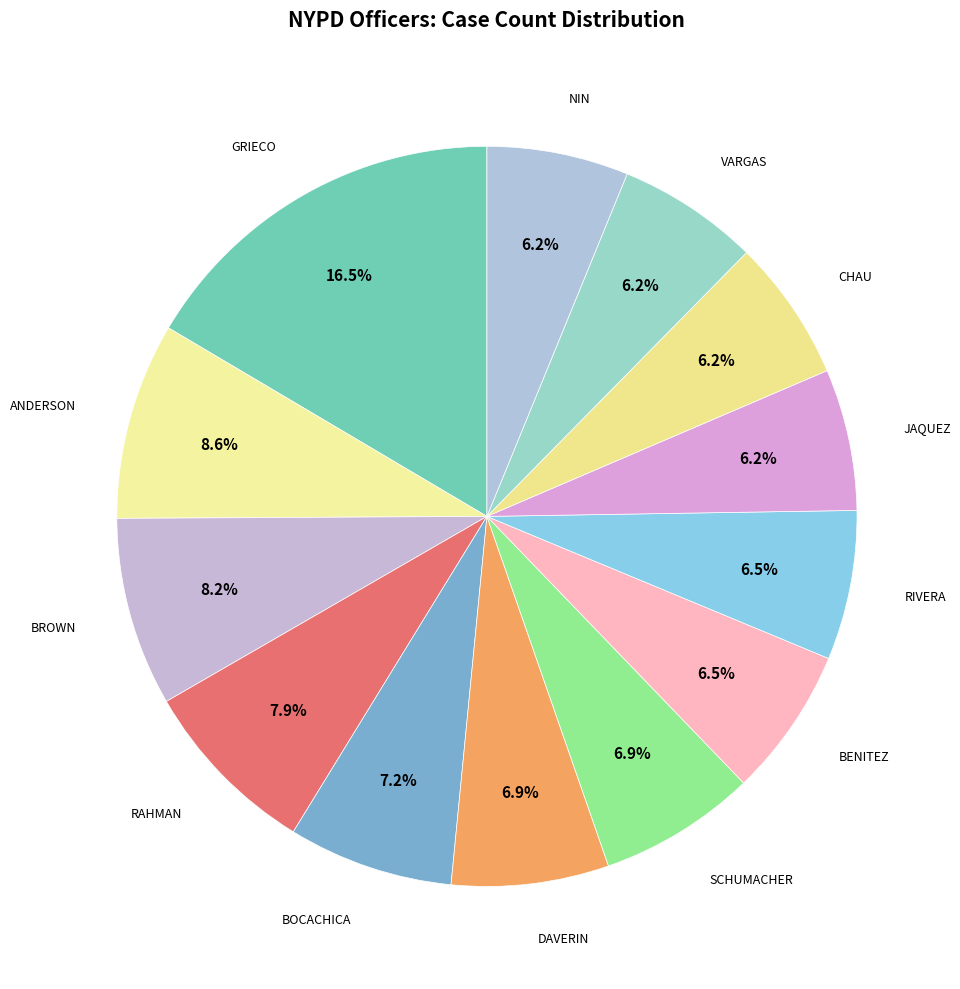

What is the smallest slice in the pie chart?

JAQUEZ (938711)